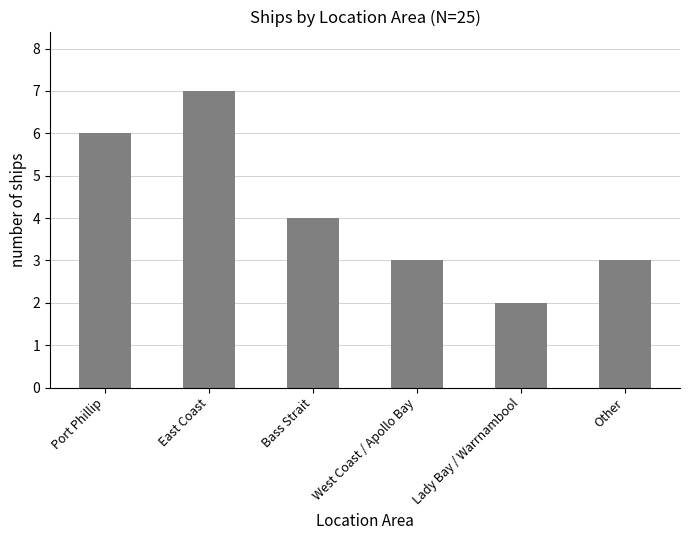

What is the sum of the values at Port Phillip and East Coast?

13